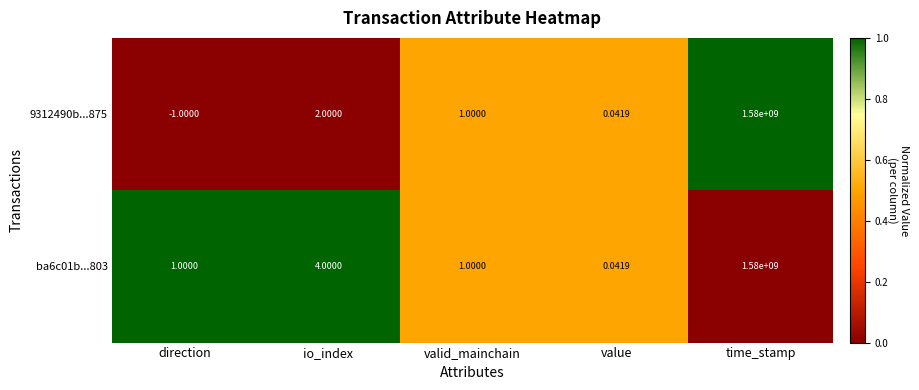

At which label is 9312490b...875 closest to 789999999?

io_index